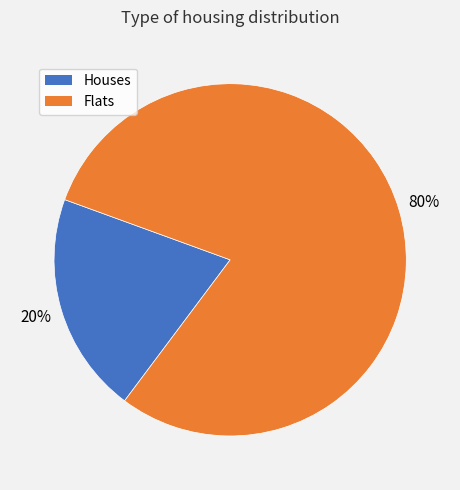

Combined, do Flats and Houses account for over 50%?

Yes